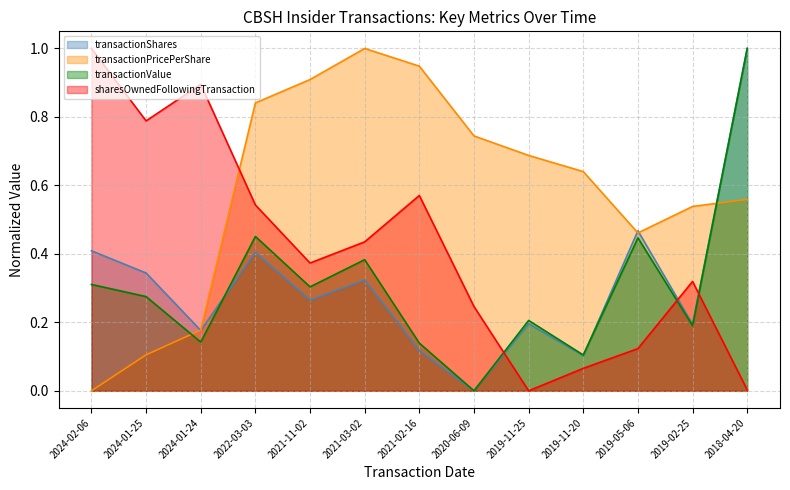

Which has a higher value, 2020-06-09 or 2022-03-03?

2022-03-03